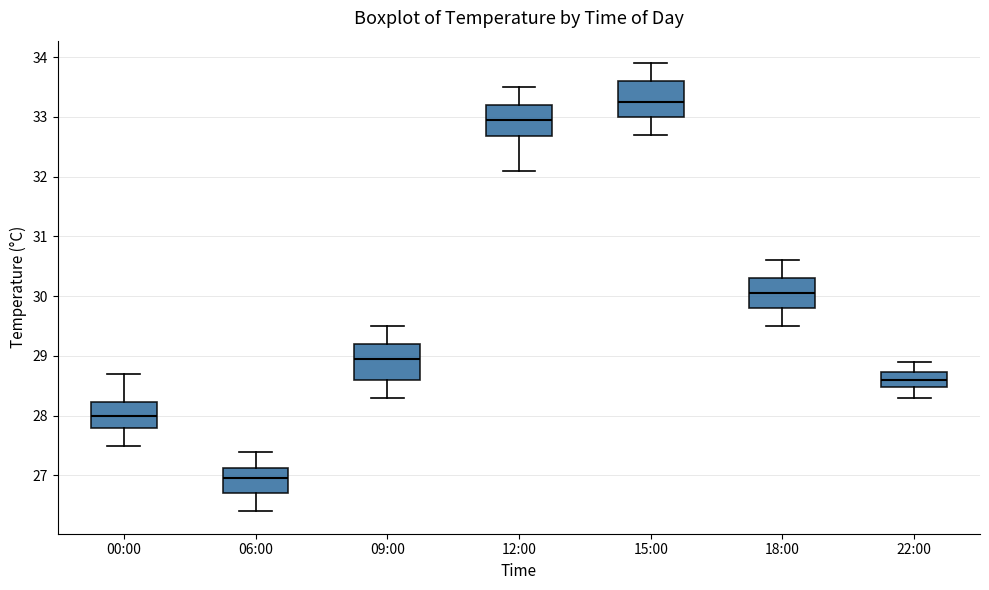

Reading left to right, transcribe this box plot: for each box, give where its median line is, the range the box spans, and where its two whiskers end, as read against the y-axis. The values are not printed on the chart, so give them approximately, as read against the axis.

00:00: median 28.0, box 27.8 to 28.2, whiskers 27.5 to 28.7
06:00: median 27.0, box 26.7 to 27.1, whiskers 26.4 to 27.4
09:00: median 29.0, box 28.6 to 29.2, whiskers 28.3 to 29.5
12:00: median 33.0, box 32.7 to 33.2, whiskers 32.1 to 33.5
15:00: median 33.3, box 33.0 to 33.6, whiskers 32.7 to 33.9
18:00: median 30.1, box 29.8 to 30.3, whiskers 29.5 to 30.6
22:00: median 28.6, box 28.5 to 28.7, whiskers 28.3 to 28.9